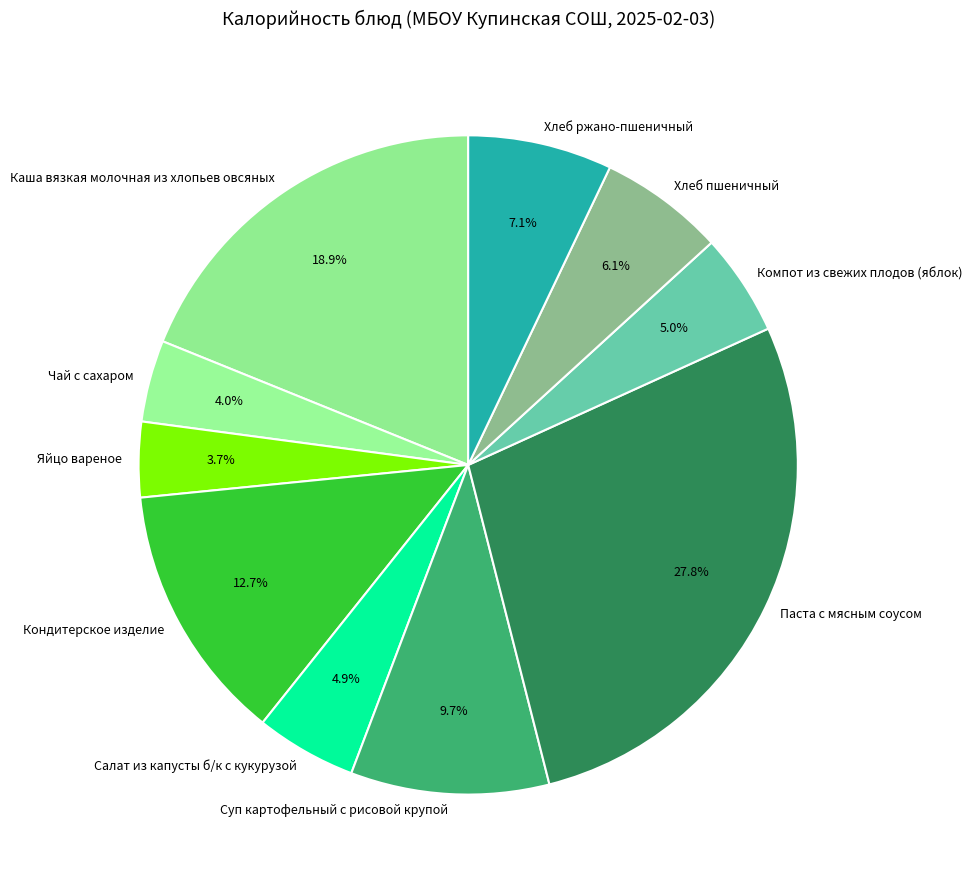

To the nearest percent, what is the difference between the largest and smallest slice percentages?

24%